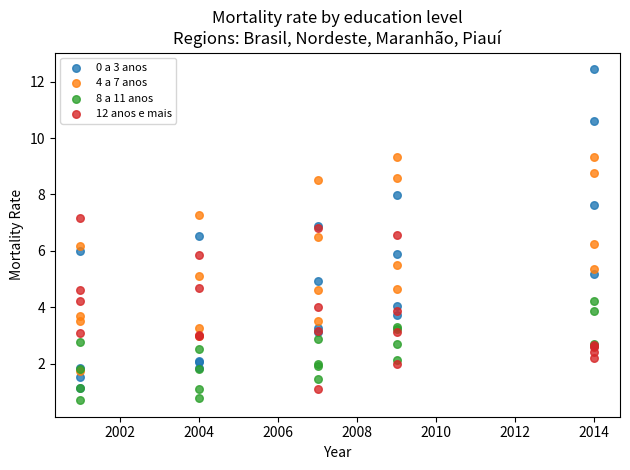

Which series contains the lowest Y value?

8 a 11 anos